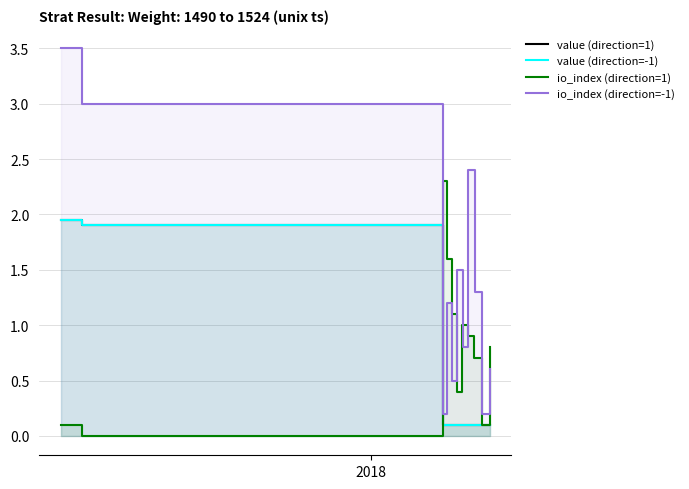

Which series ends up on top after the final intersection of value (direction=-1) and io_index (direction=1)?

io_index (direction=1)